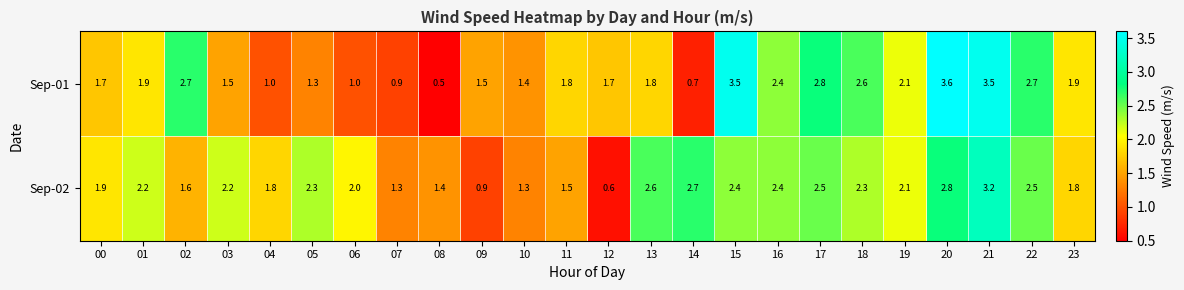

Which category has the highest value across all series?

20